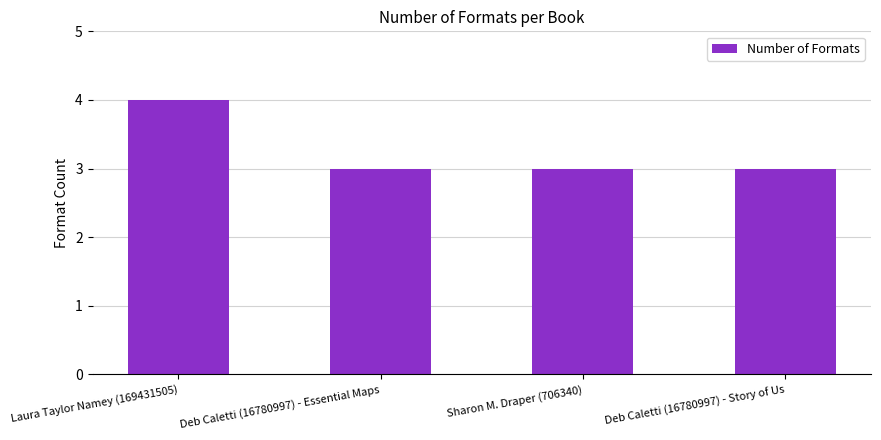

What is the maximum value shown in the chart?

4